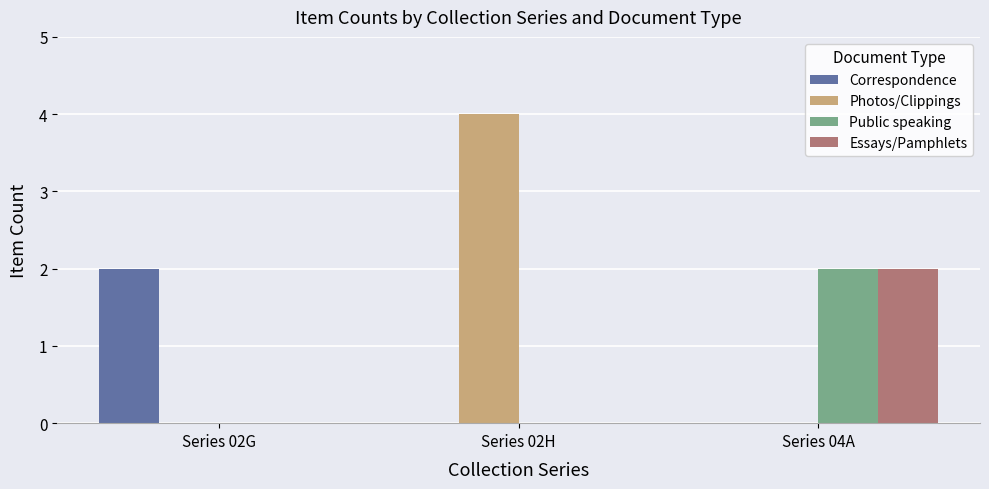

Which series has the largest total across all categories?

Photos/Clippings